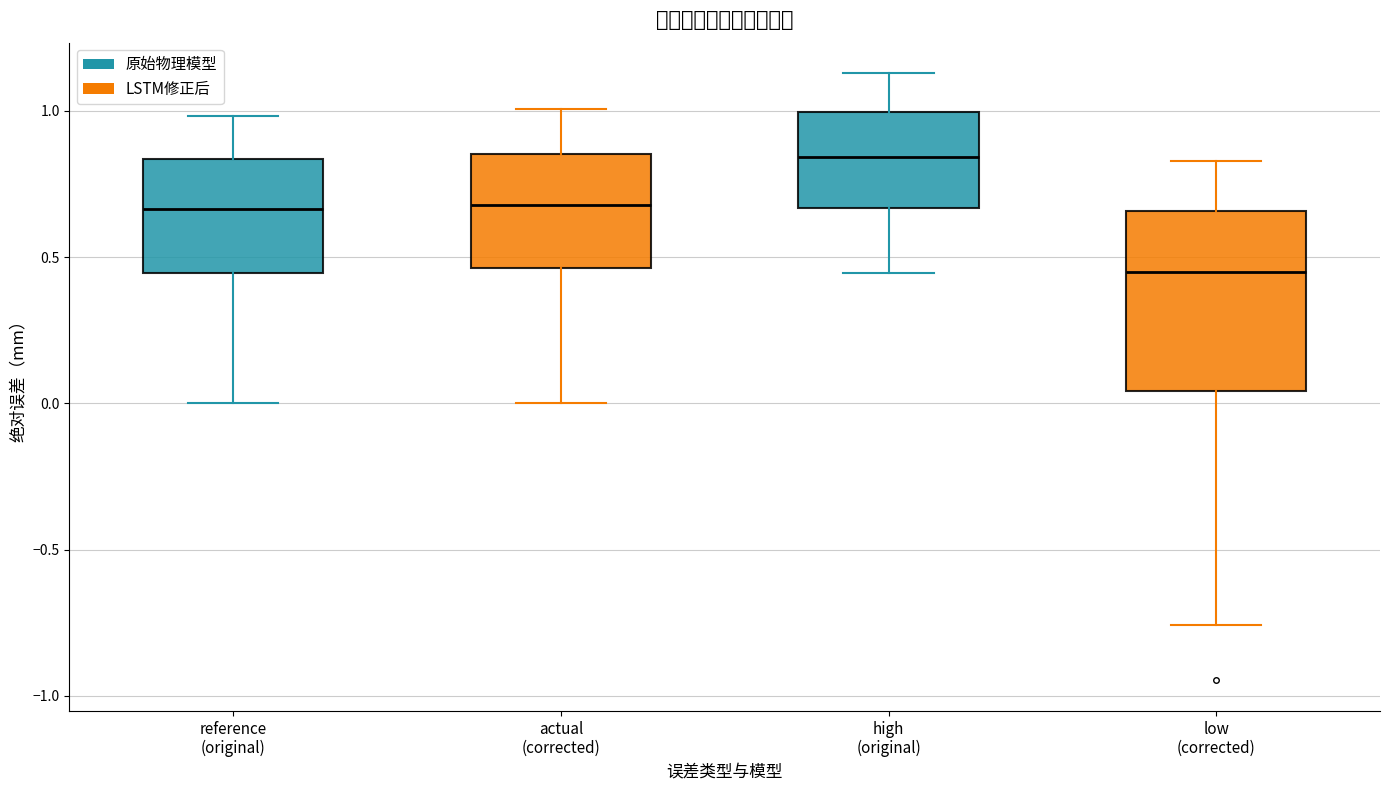

Which box is the tallest, from its lower edge to its upper edge?

low (corrected)